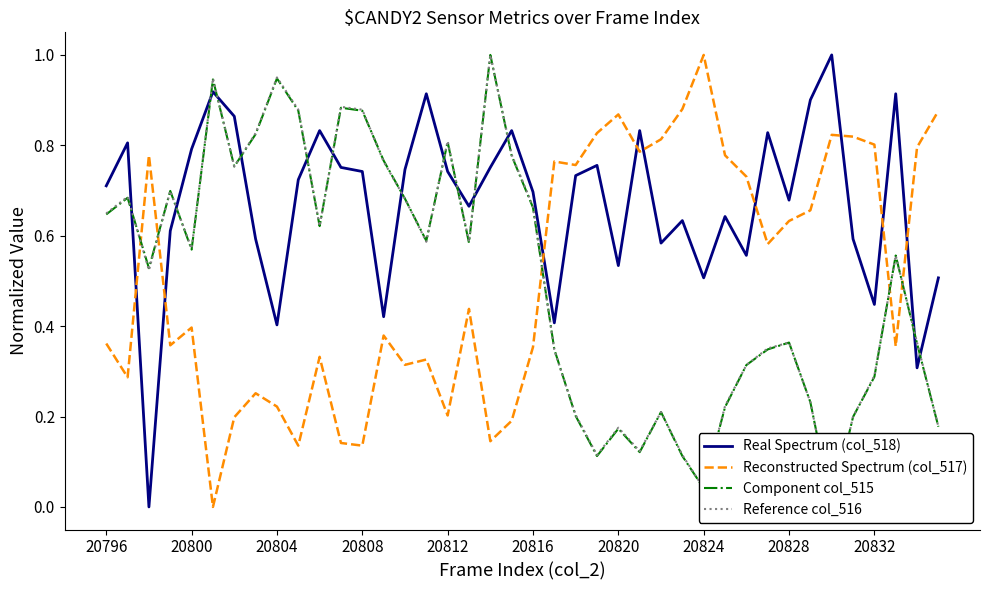

The Real Spectrum (col_518) series shows 0.2 at 20812. True or false?

False